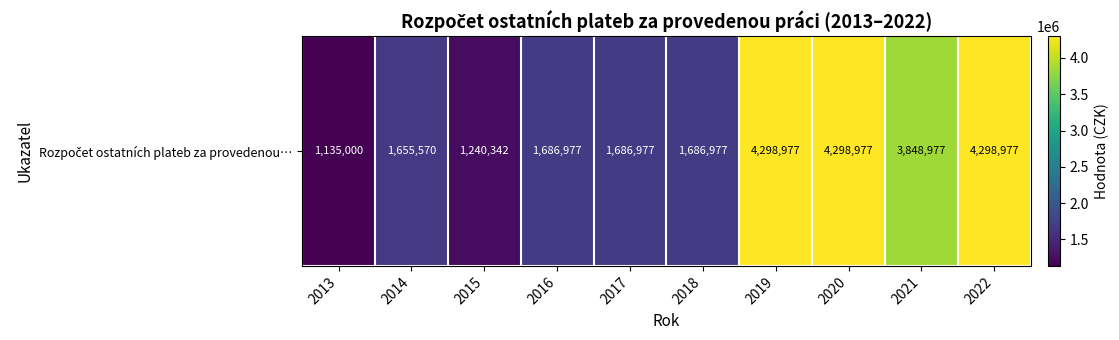

Reading left to right, extract all data points from this chart.

2013=1135000	2014=1655570	2015=1240342	2016=1686977	2017=1686977	2018=1686977	2019=4298977	2020=4298977	2021=3848977	2022=4298977